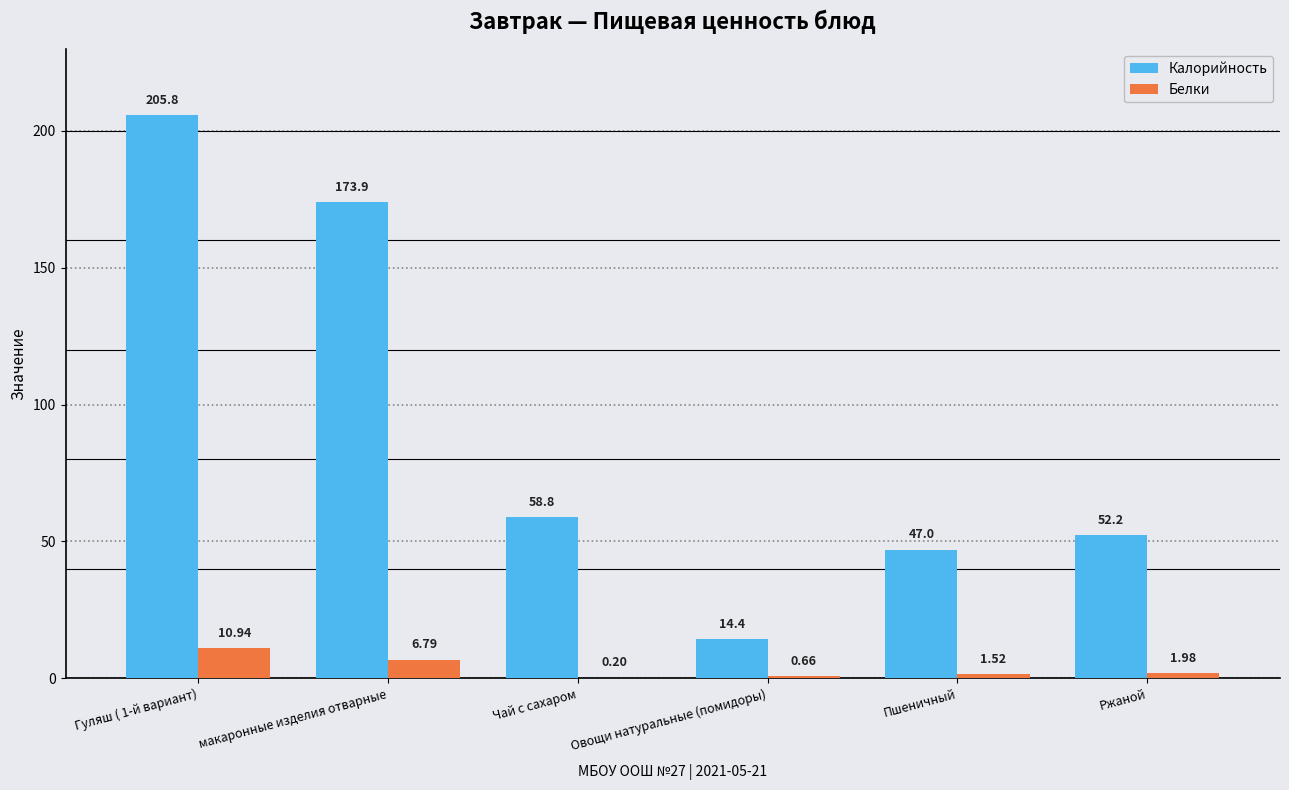

What is the sum of the Белки values at макаронные изделия отварные and Гуляш ( 1-й вариант)?

17.7